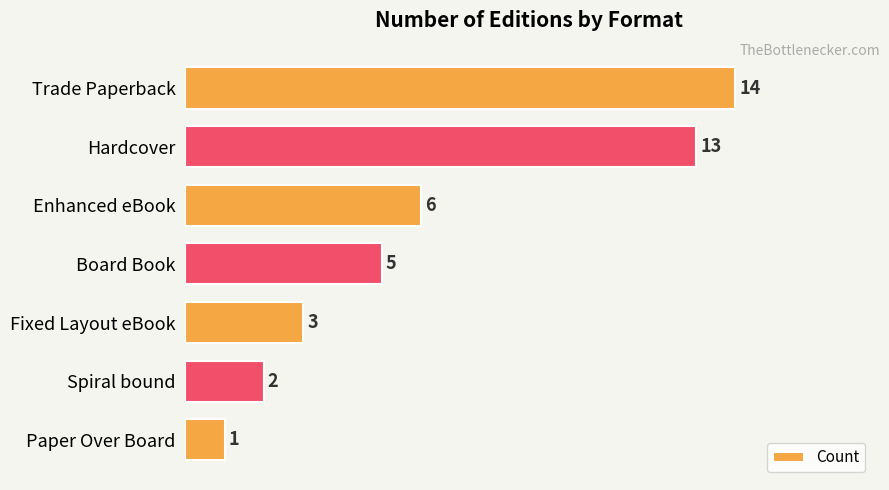

What is the difference between the maximum and minimum values?

13